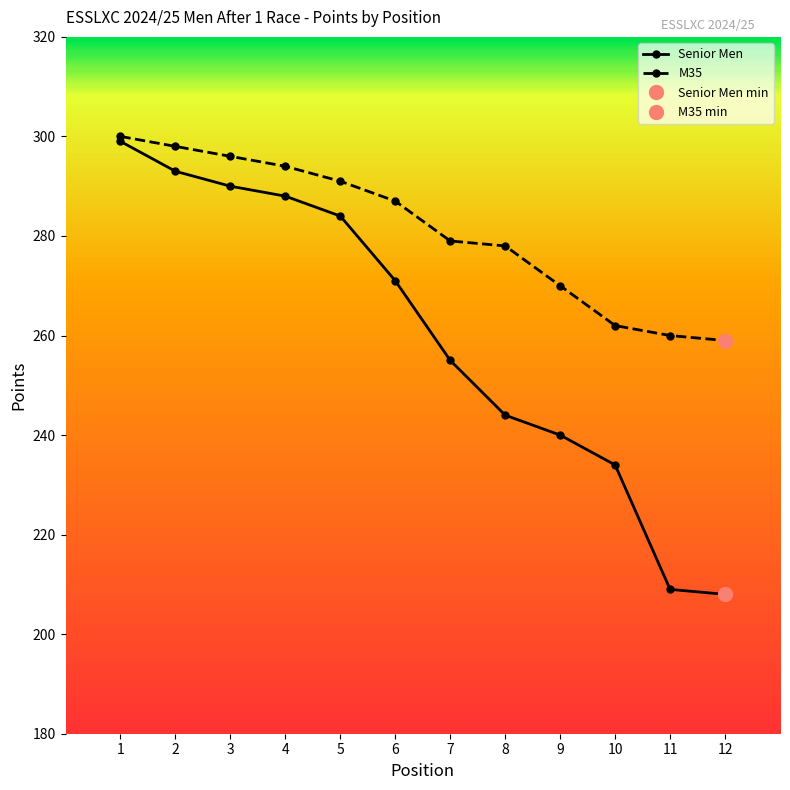

Where does the M35 series first go above 287?

1